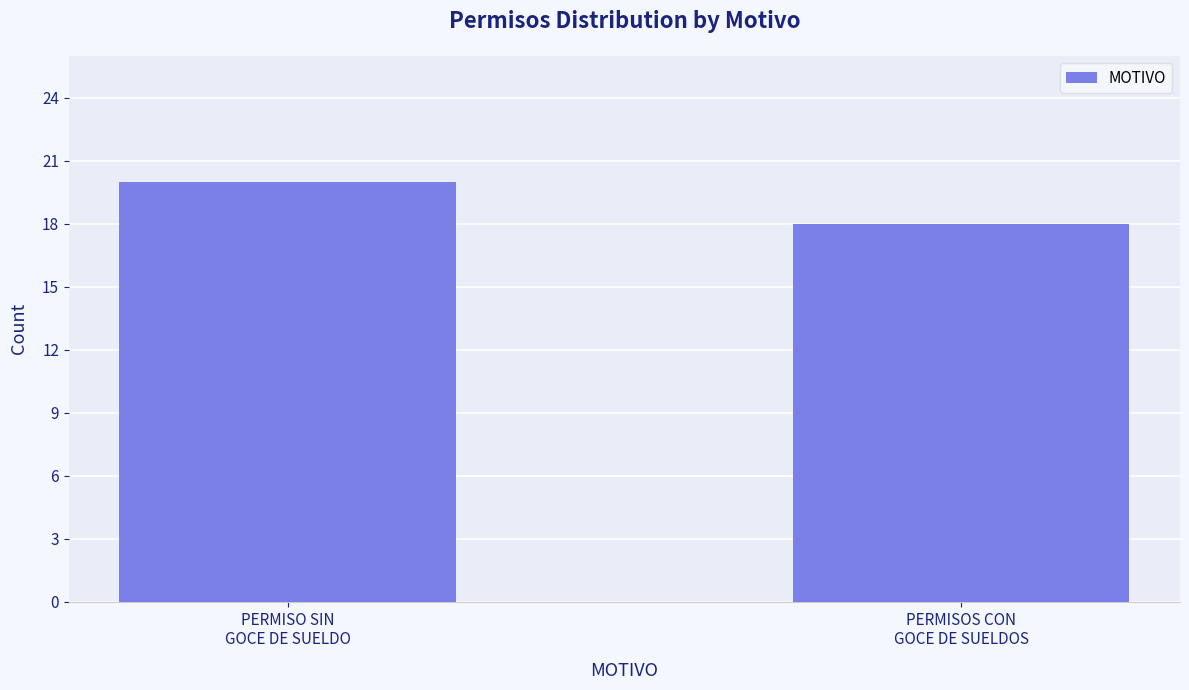

Reading right to left, extract all data points from this chart.

18	20